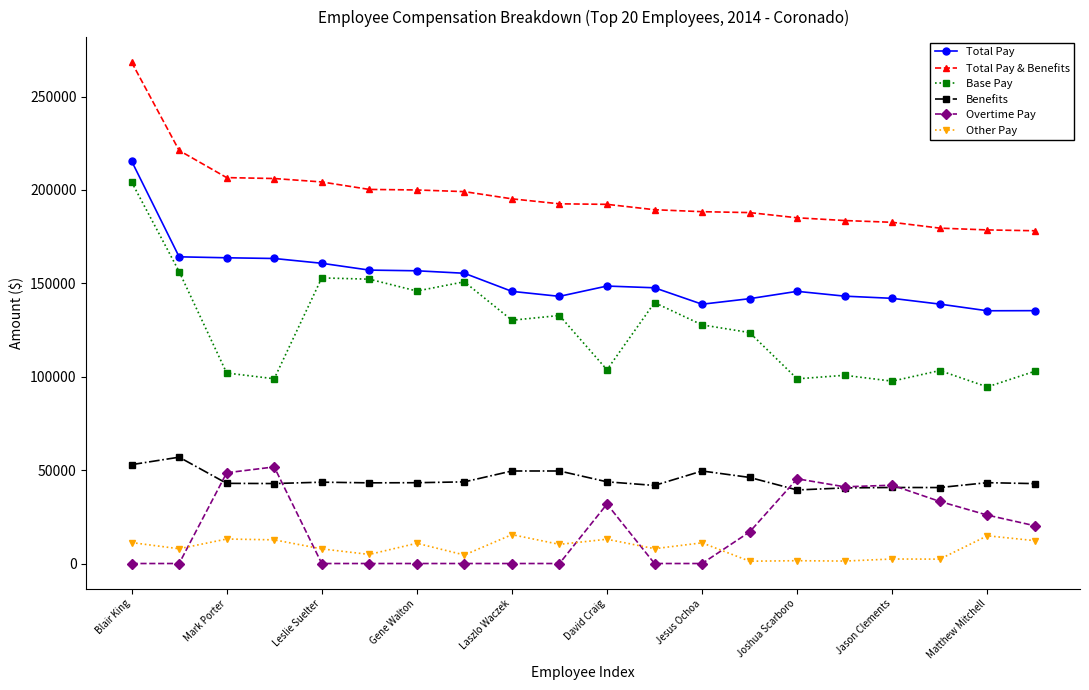

True or false: Benefits has more than 1 interior local peaks.

True